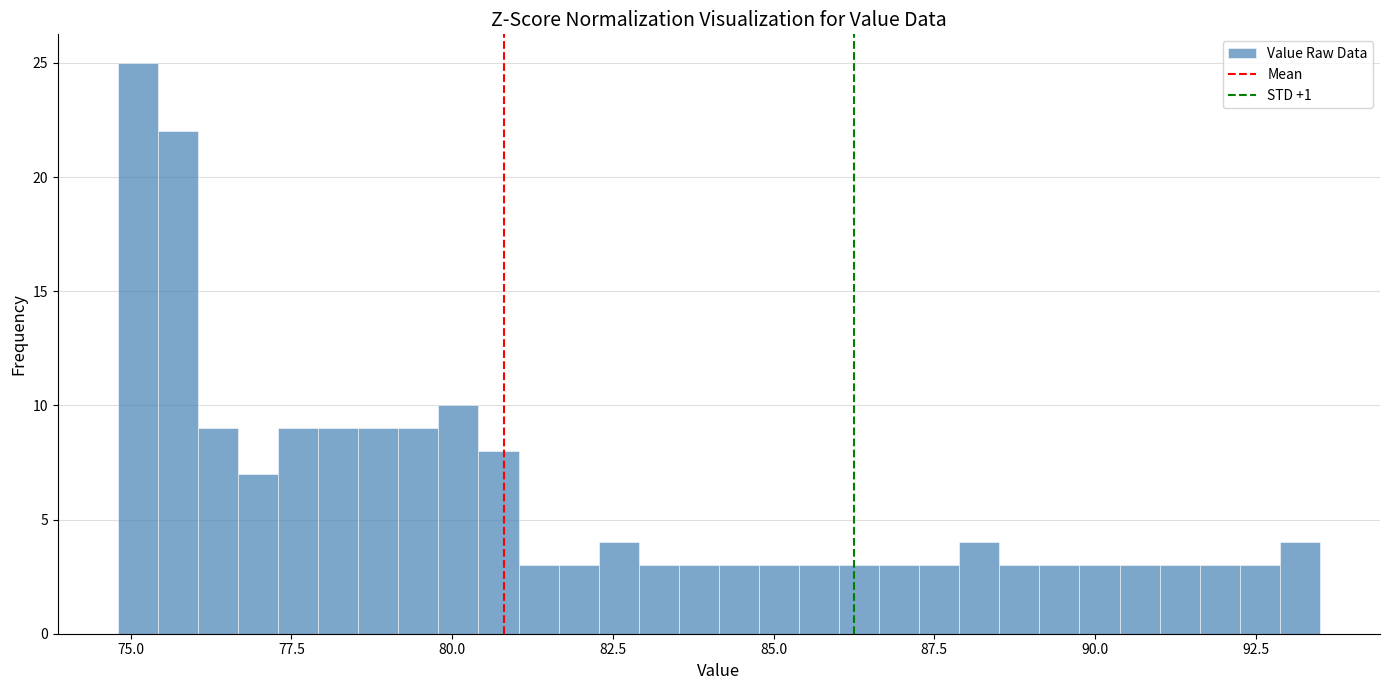

Around what value on the x-axis is the tallest bar? Give the approximate position of its centre, as read against the axis.

75.0